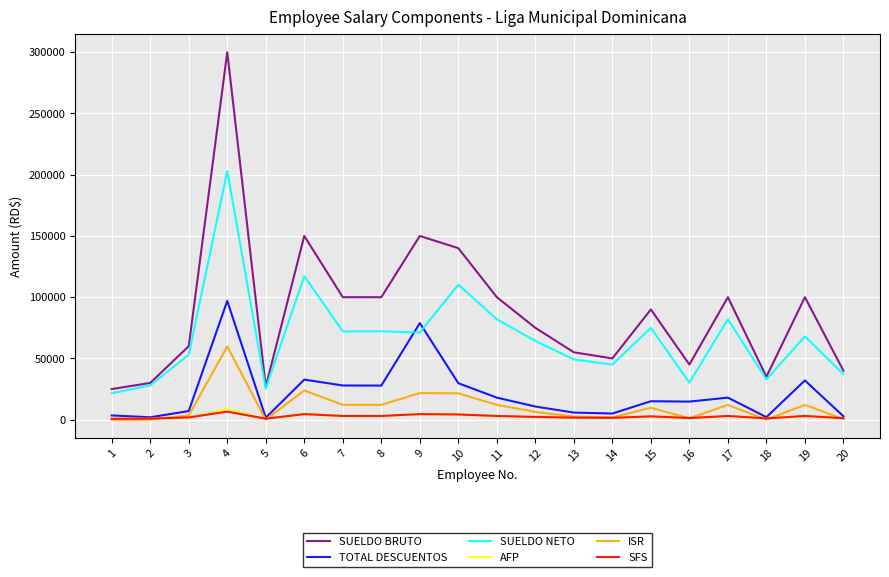

At which category is the sum across all series the highest?

4